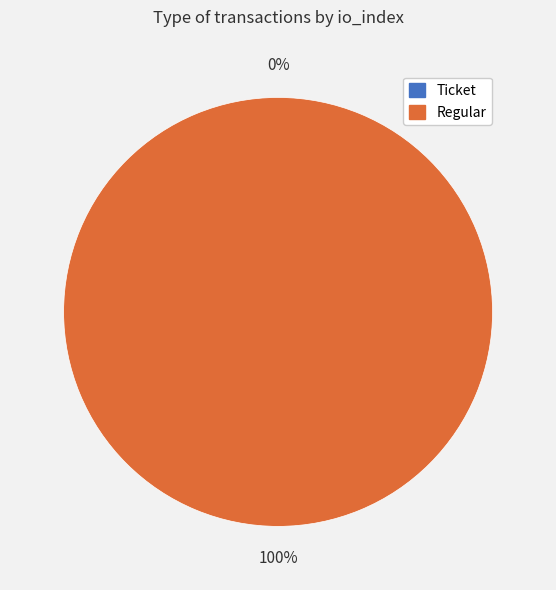

Which slice is the smallest?

Ticket